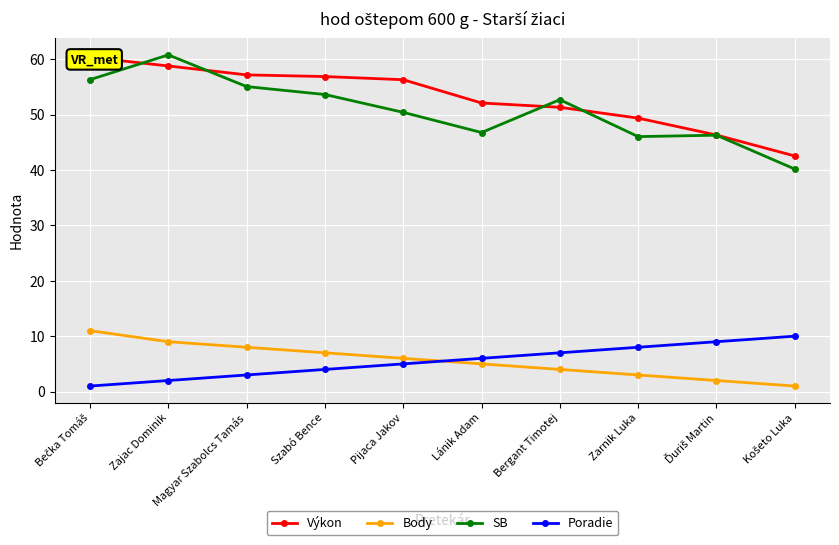

True or false: Výkon and Poradie intersect in this chart.

False